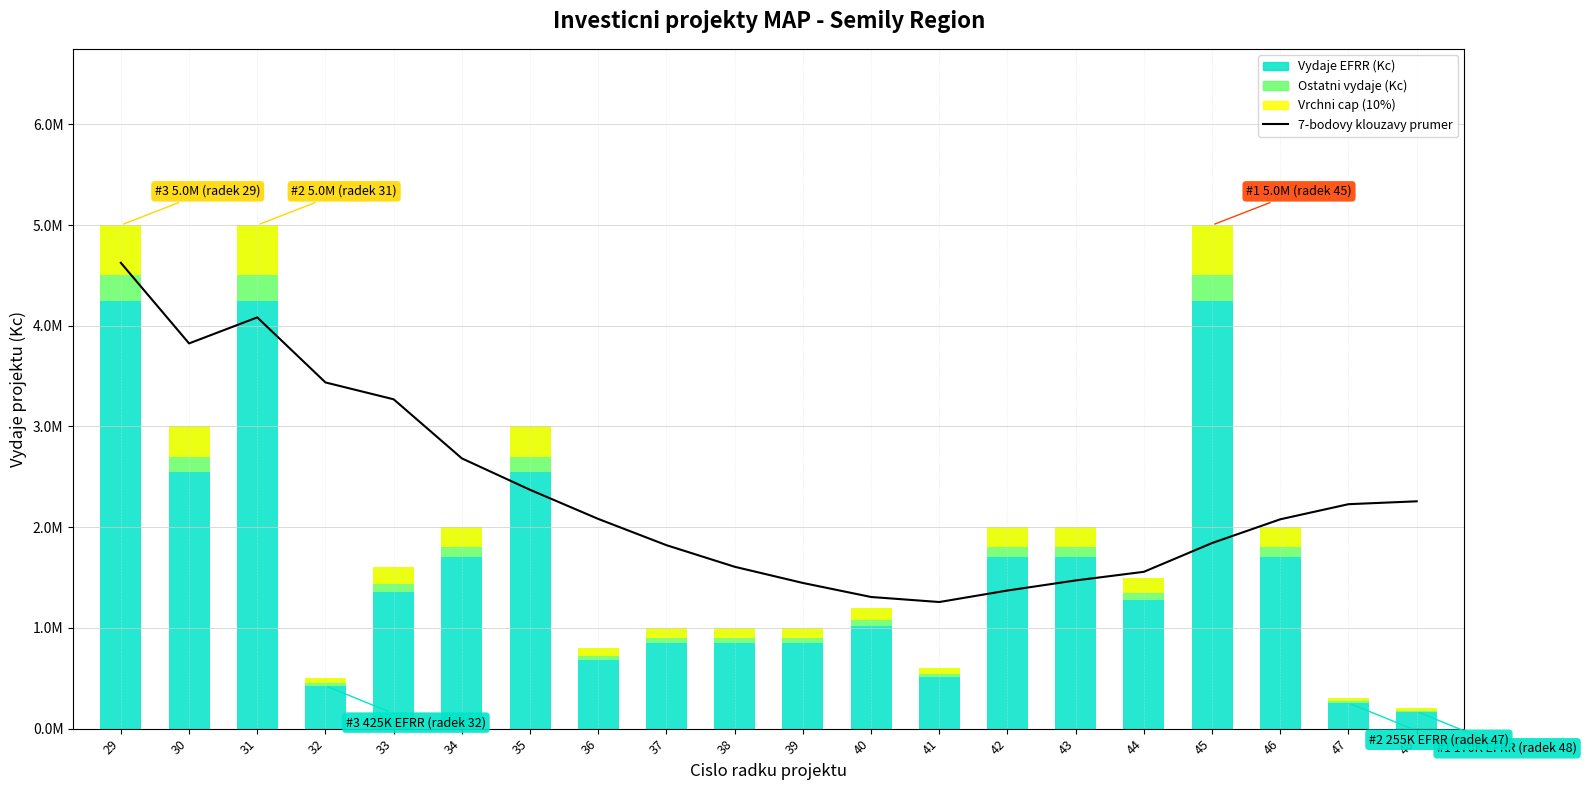

How many distinct data groups are displayed?

4